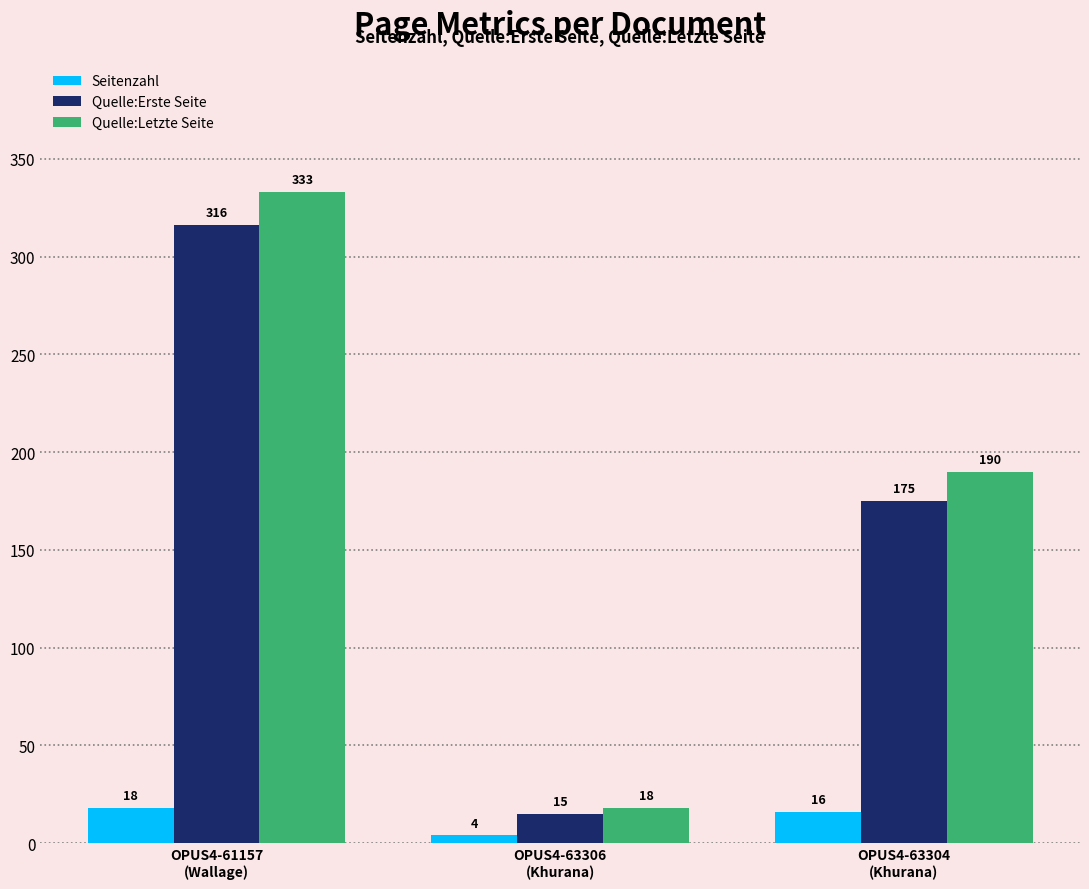

What is the difference between the maximum and second lowest values in the Seitenzahl series?

2